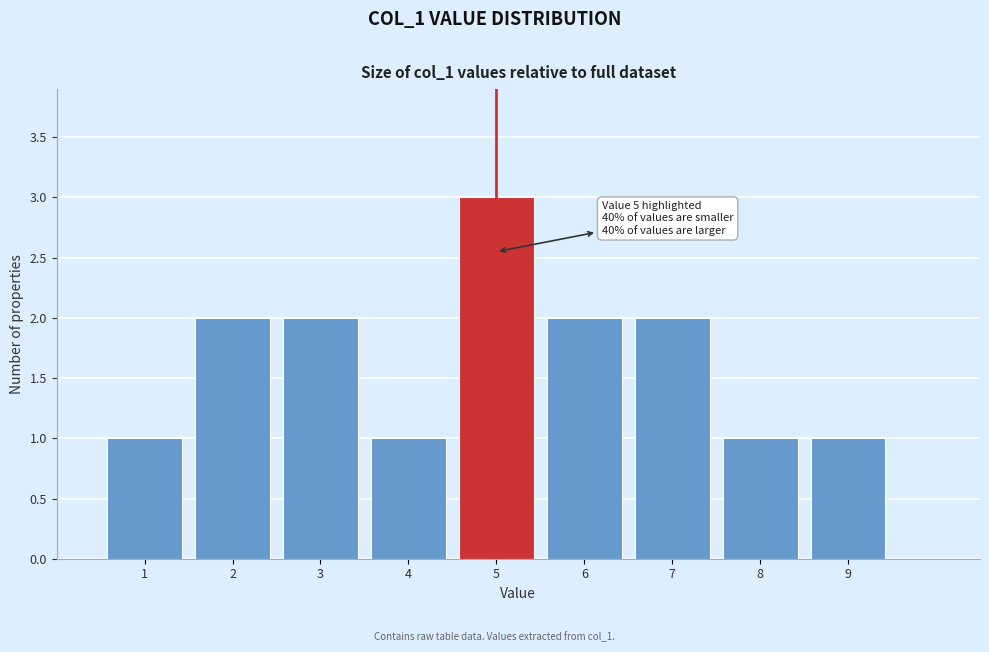

Over which range of the x-axis is the bar tallest?

4.5 to 5.5